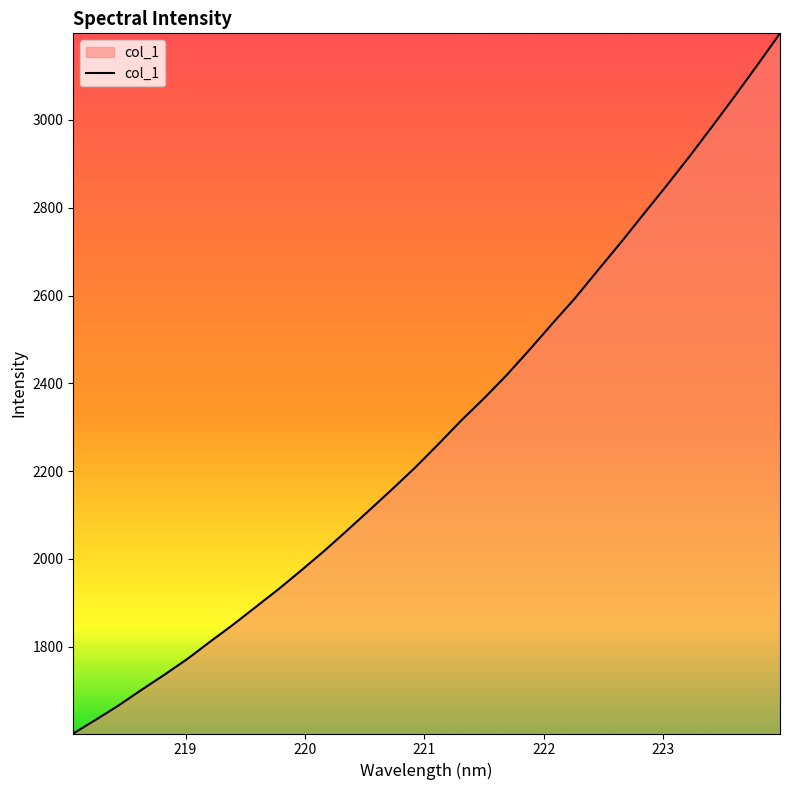

What is the greatest value displayed?

3197.1